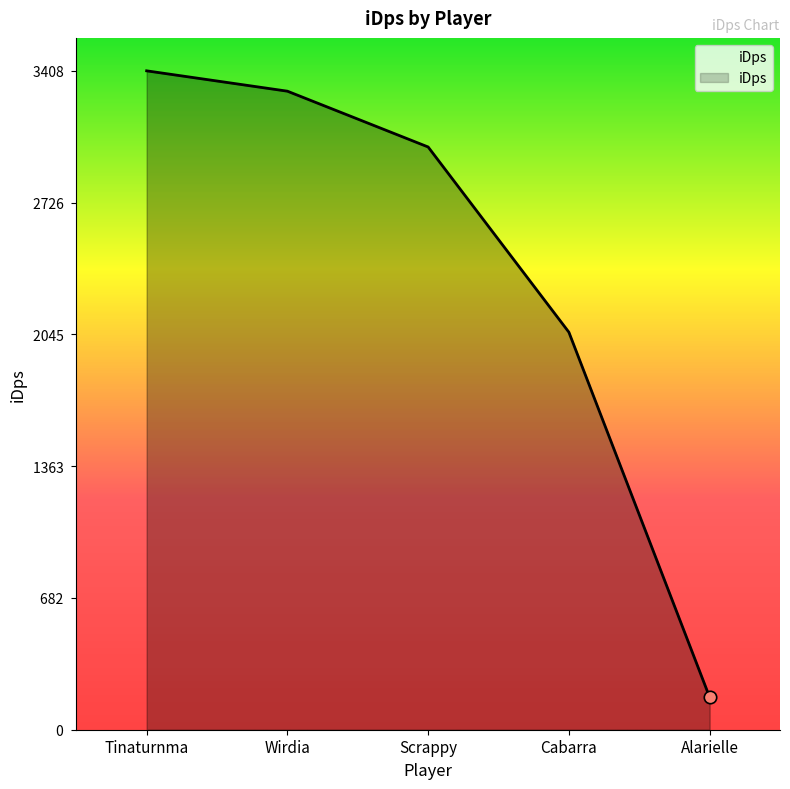

Which has a higher value, Cabarra or Alarielle?

Cabarra